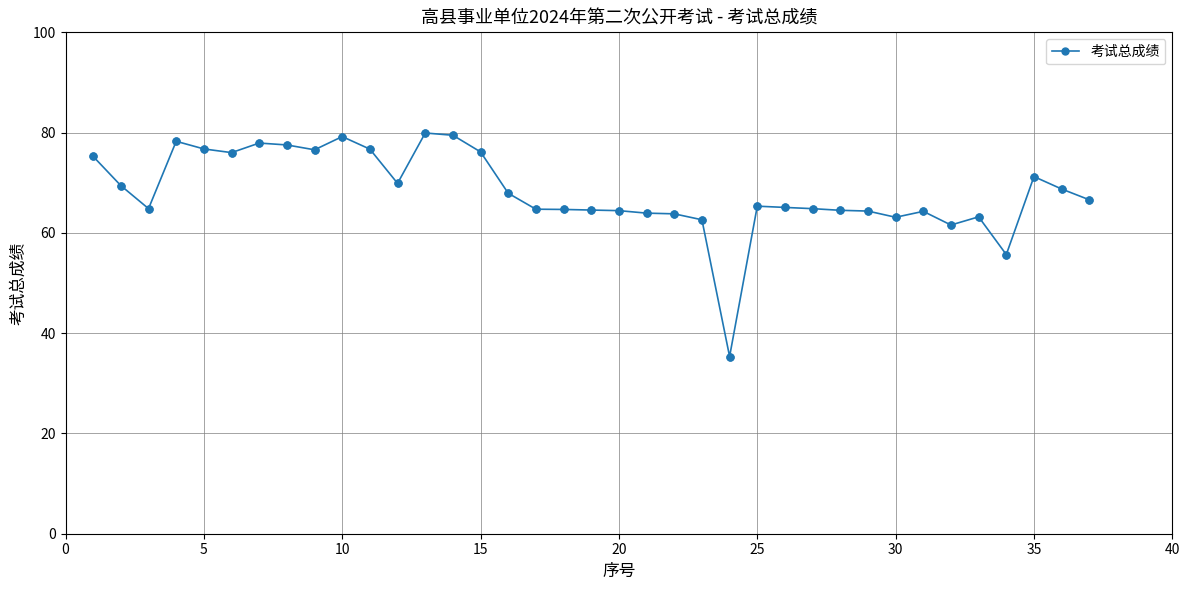

True or false: there are more than 2 points higher than both neighbors.

True